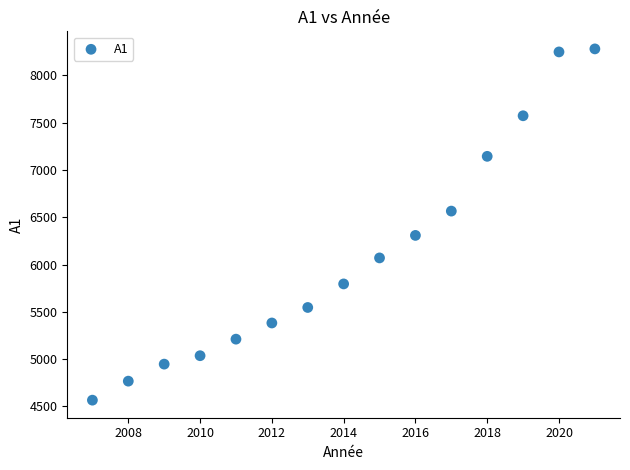

What is the range of Y values (max minus min)?

3714